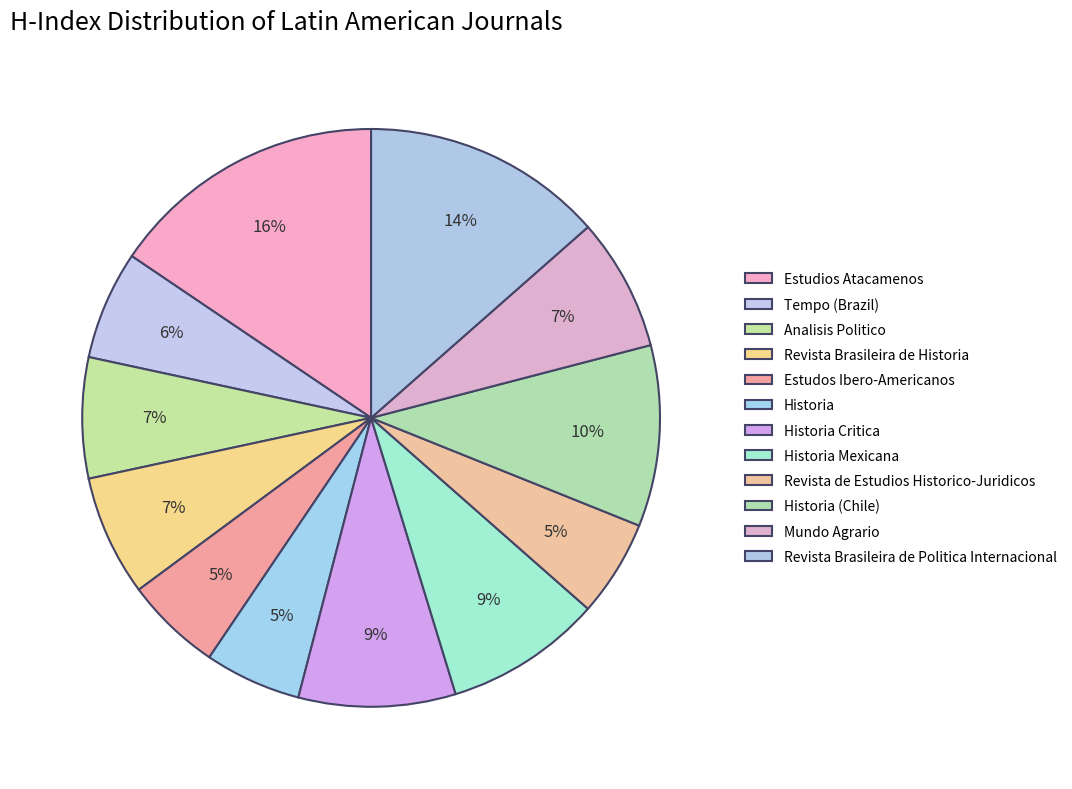

Between Revista Brasileira de Politica Internacional and Estudos Ibero-Americanos, which is larger?

Revista Brasileira de Politica Internacional